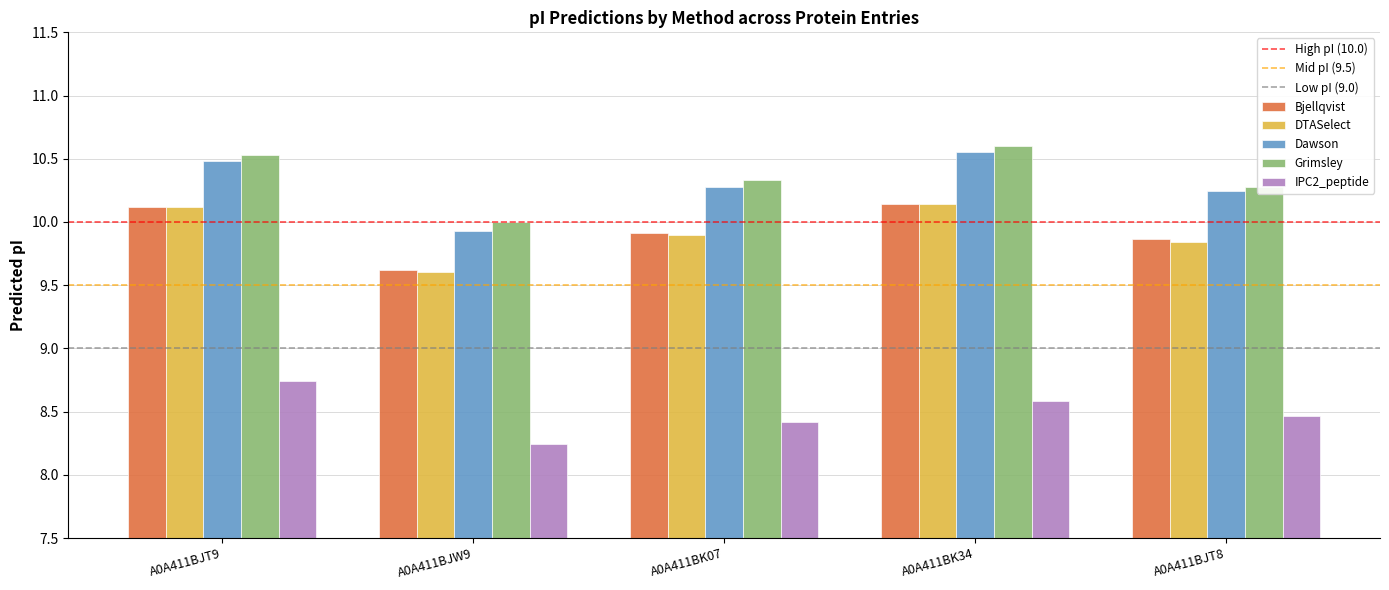

What is the total value across all series at A0A411BJT8?

48.7